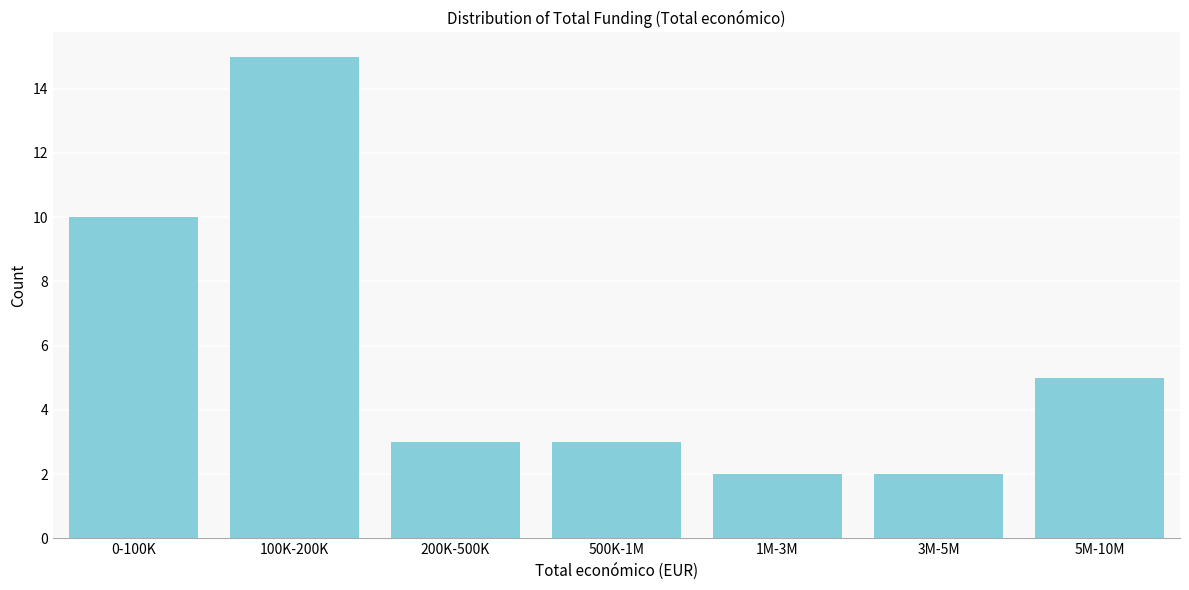

Reading left to right, what are all the values shown in this chart?

0-100K=10	100K-200K=15	200K-500K=3	500K-1M=3	1M-3M=2	3M-5M=2	5M-10M=5